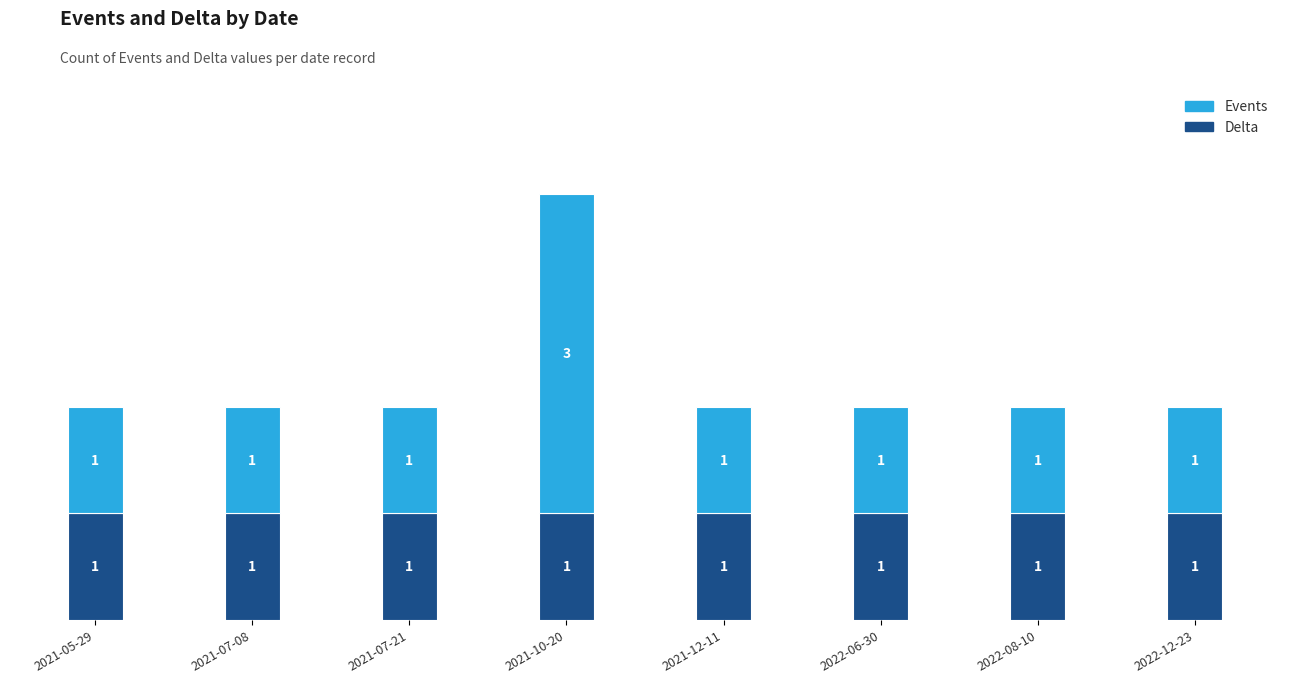

At which category is the sum across all series the highest?

2021-10-20